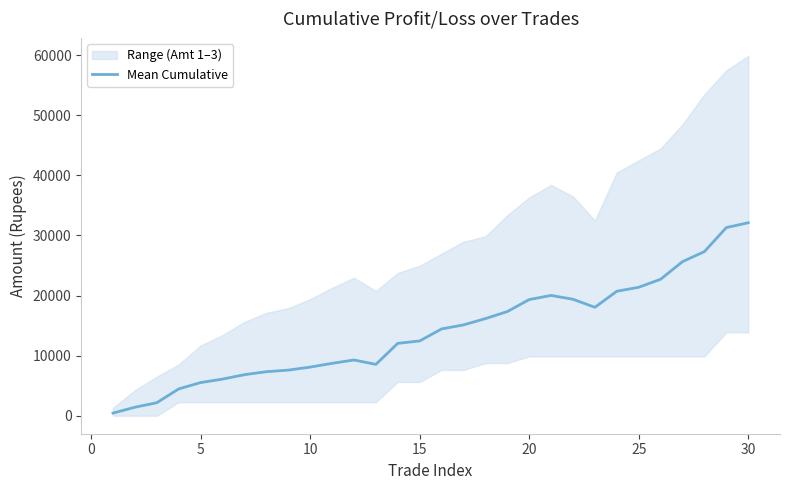

Does the chart display data point markers on the line(s)?

No